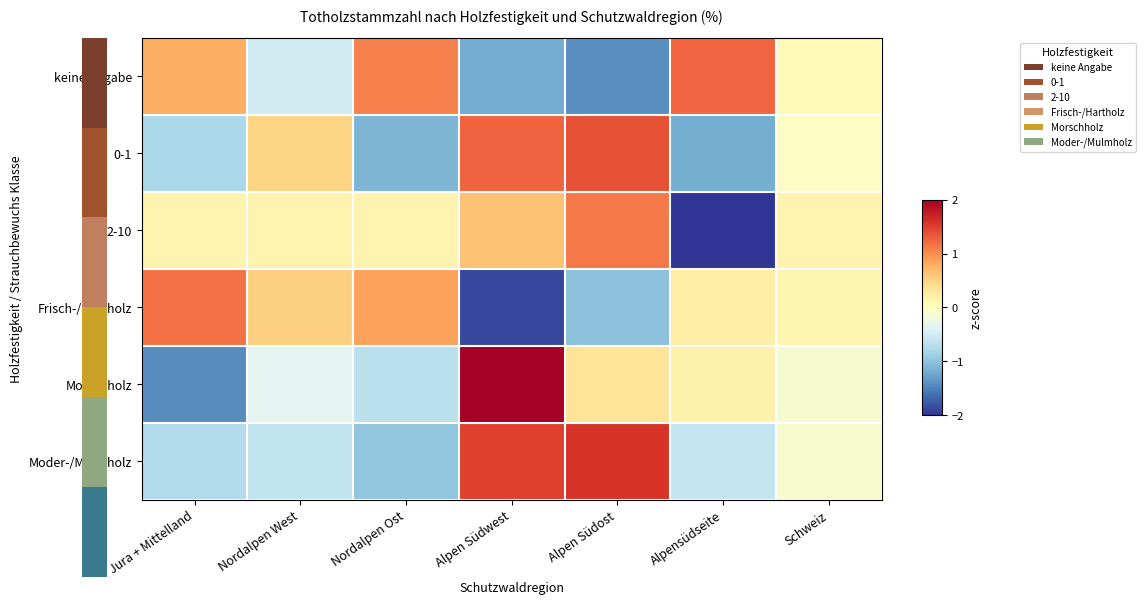

Which series changed the most between Nordalpen Ost and Alpen Südost?

Moder-/Mulmholz